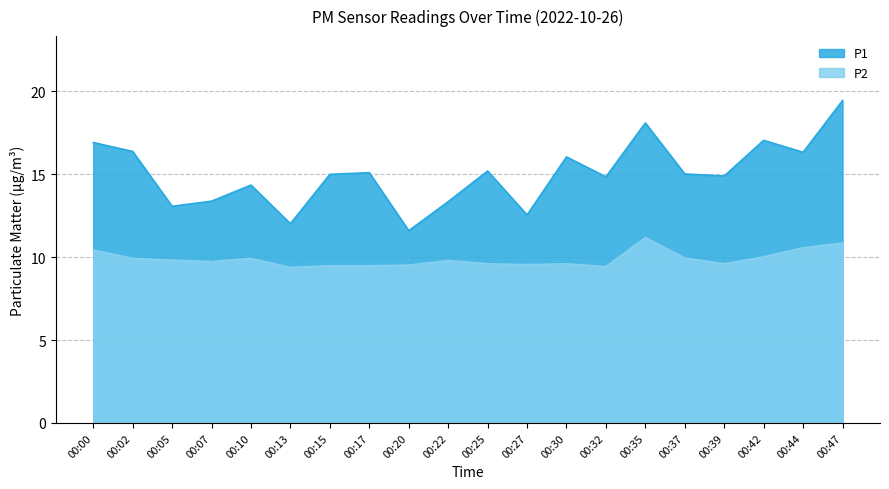

Between 00:00 and 00:13, which series saw the biggest shift?

P1